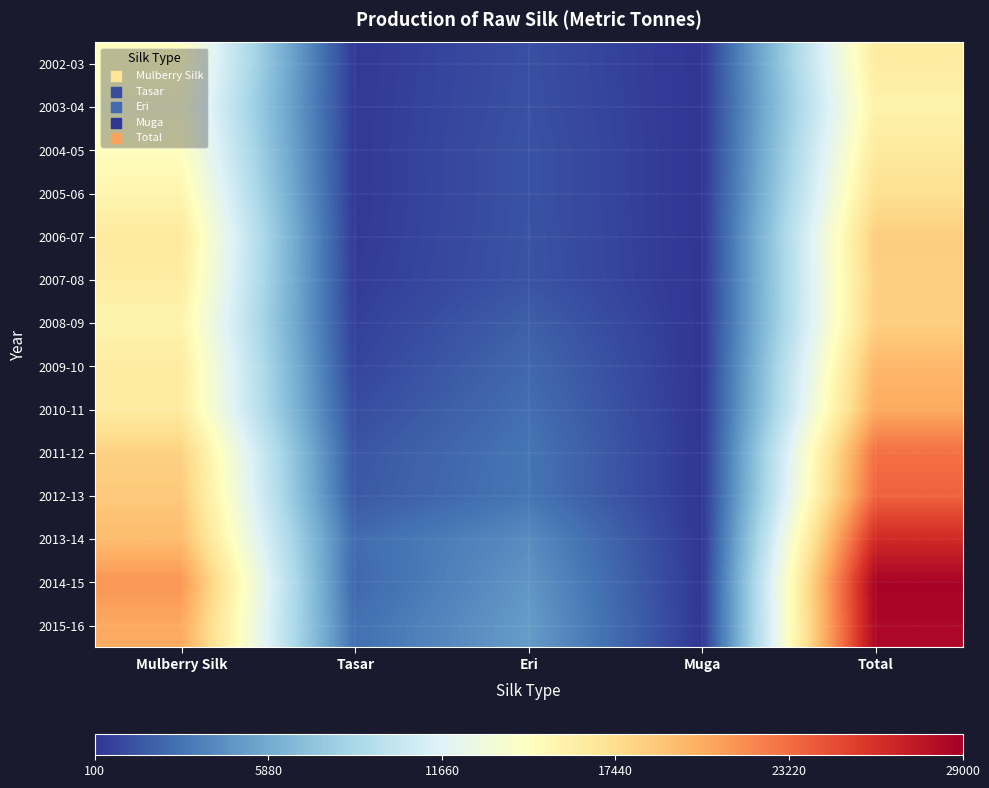

Rank the series by their maximum value, from lowest to highest.

2003-04, 2002-03, 2004-05, 2005-06, 2007-08, 2008-09, 2006-07, 2009-10, 2010-11, 2011-12, 2012-13, 2013-14, 2015-16, 2014-15